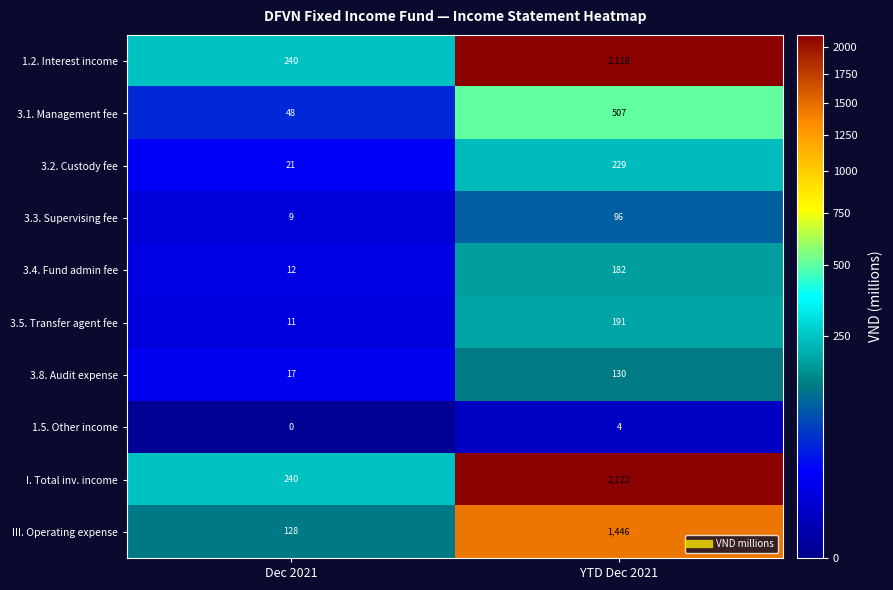

True or false: 1.5. Other income has a value of 2 at Dec 2021.

False